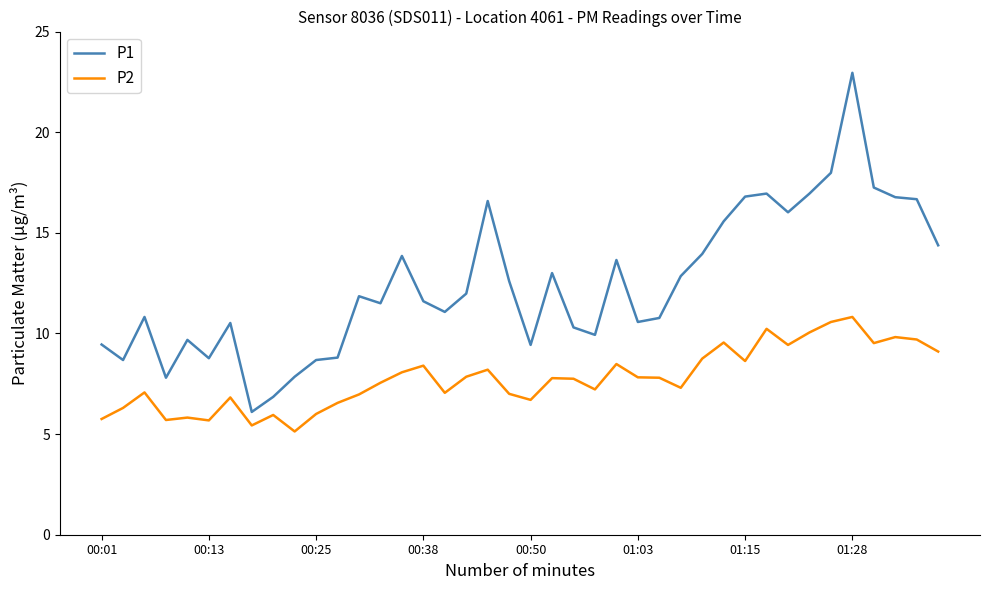

In P2, how many points are higher than both neighbors (excluding endpoints)?

12